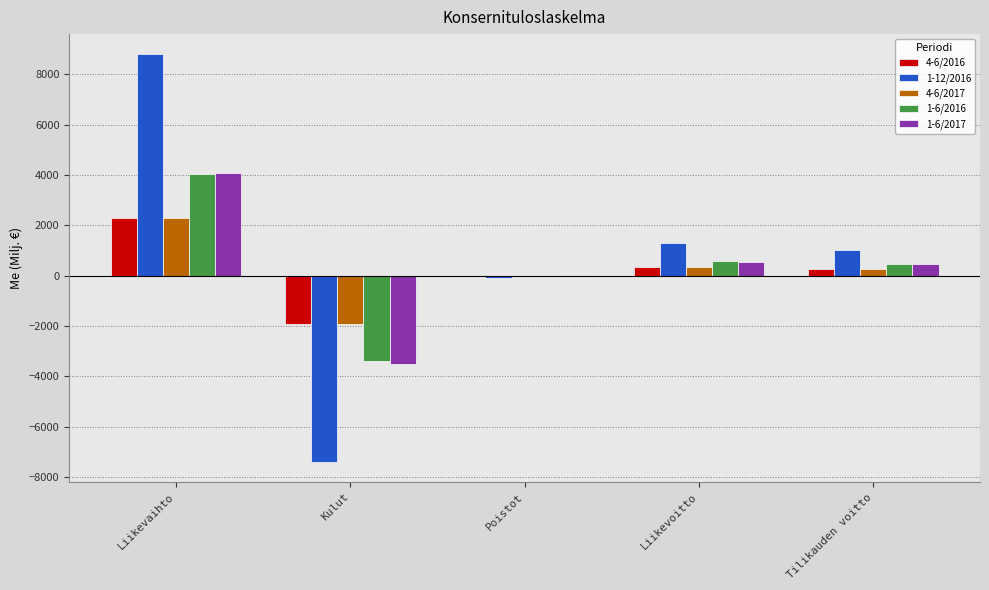

What is the average value of the 1-6/2016 series?

320.9